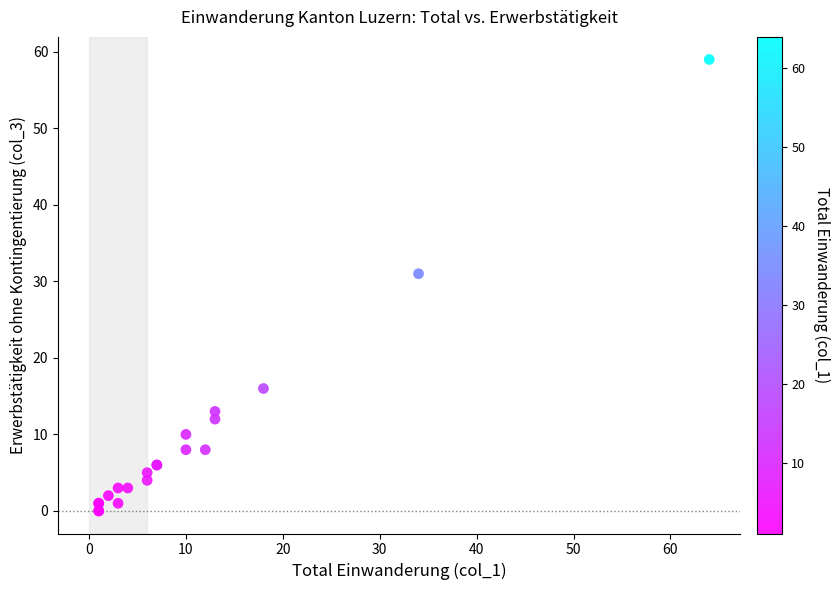

What Y value in the scatter plot is closest to 29?

31